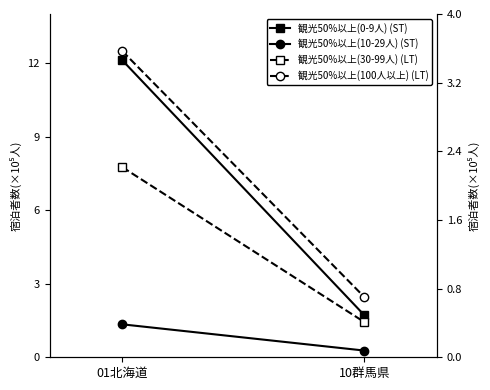

How many values in the 観光50%以上(10-29人) series exceed 1?

1